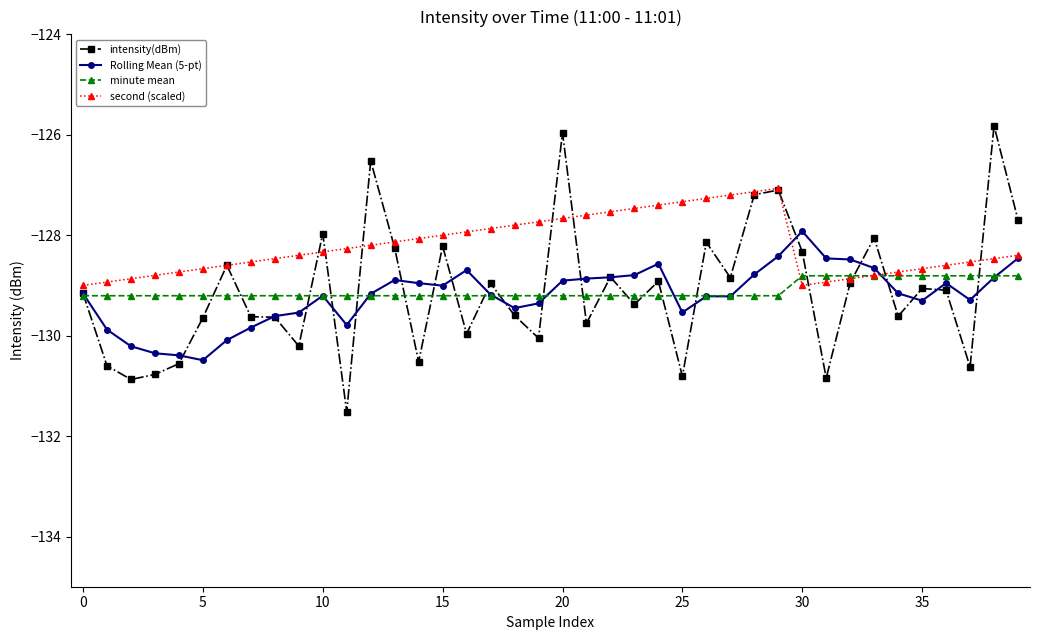

What is the highest value of the second (scaled) series?

-127.1